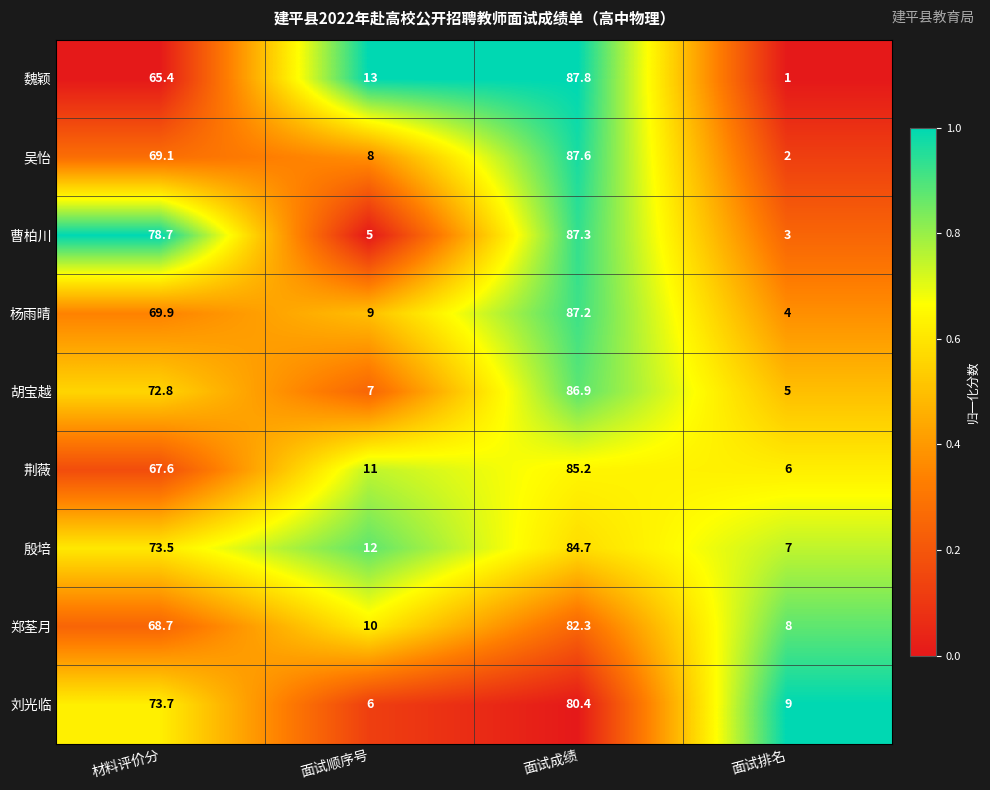

How many series are shown in this chart?

9